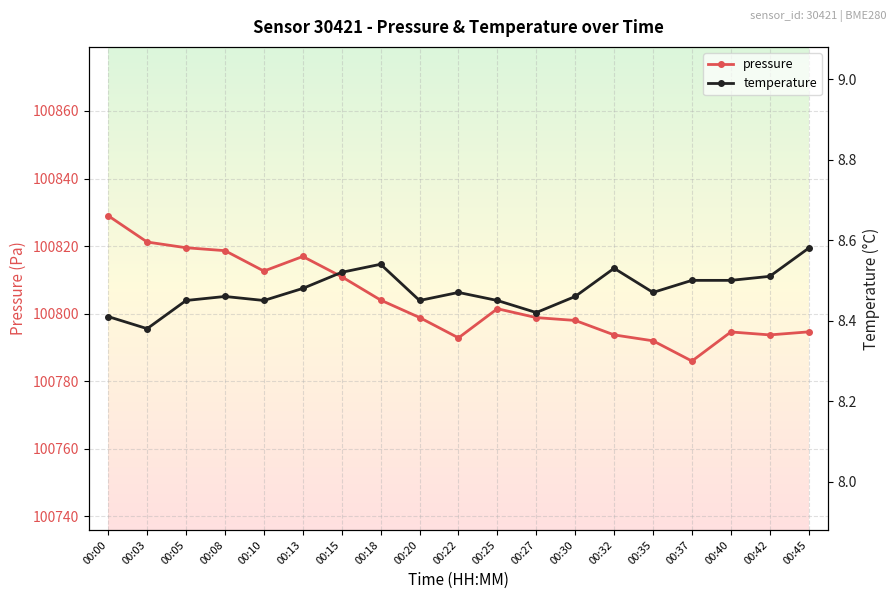

Read the pressure value at 00:00.

100829.0